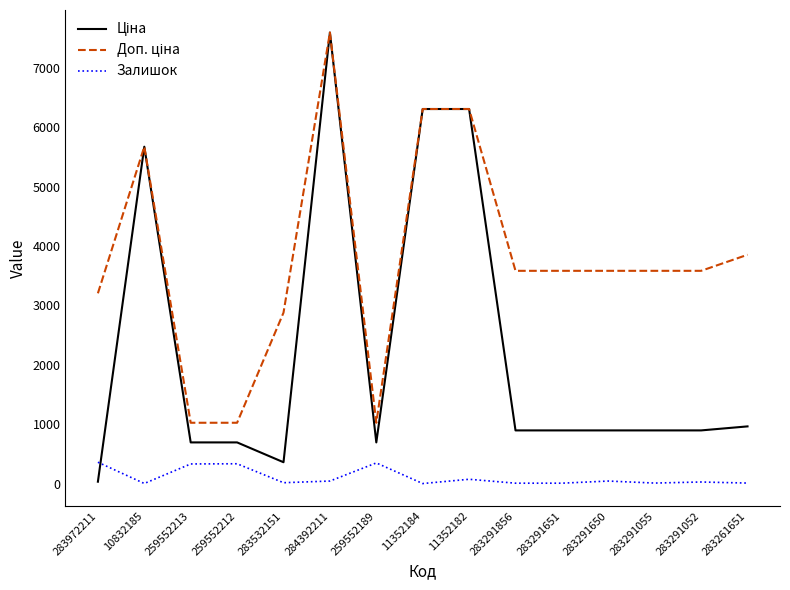

Does the chart have visible grid lines?

No